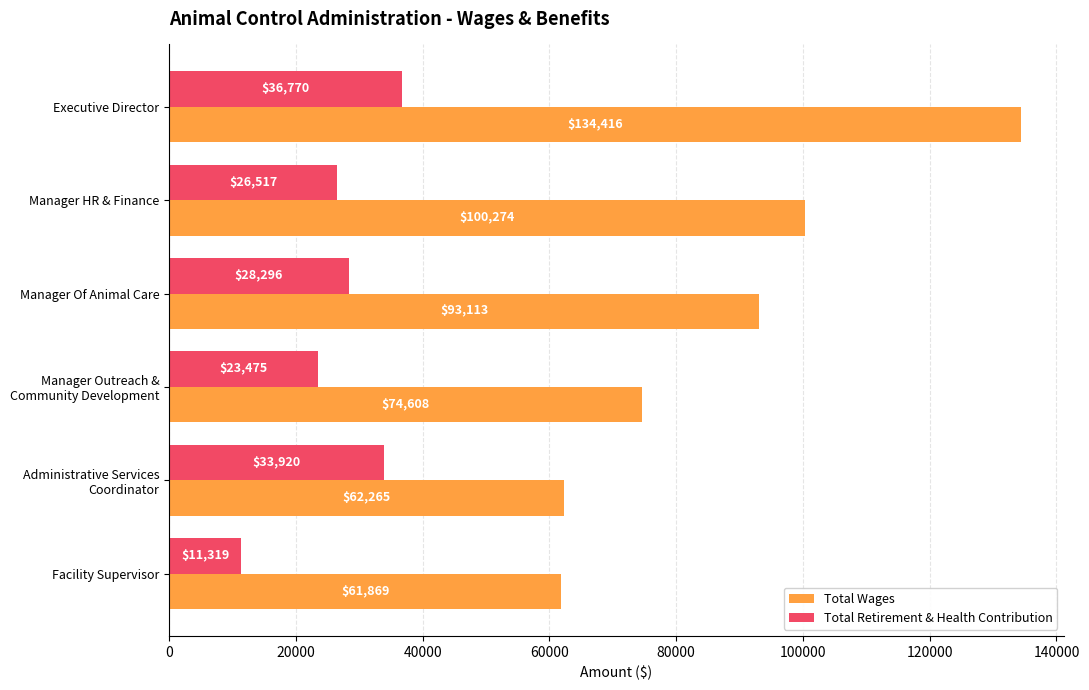

What is the lowest value of the Total Wages series?

61869